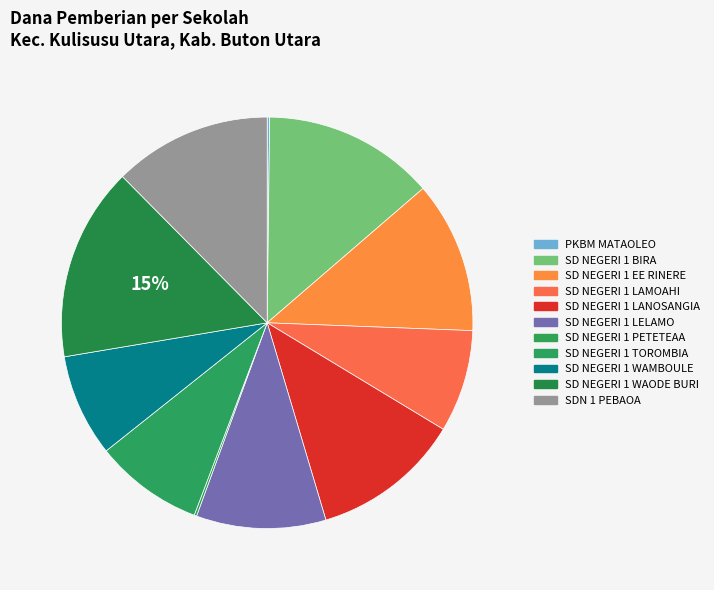

What is the change in value from SD NEGERI 1 BIRA to SD NEGERI 1 WAODE BURI?

+4050000